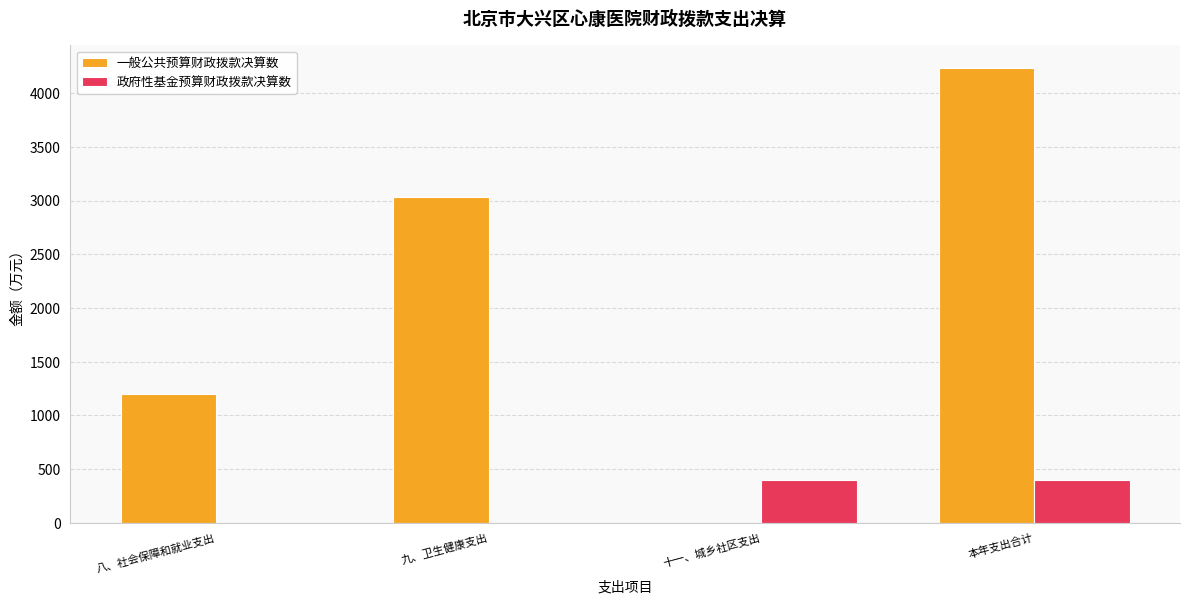

Which label corresponds to the largest value in the chart?

本年支出合计